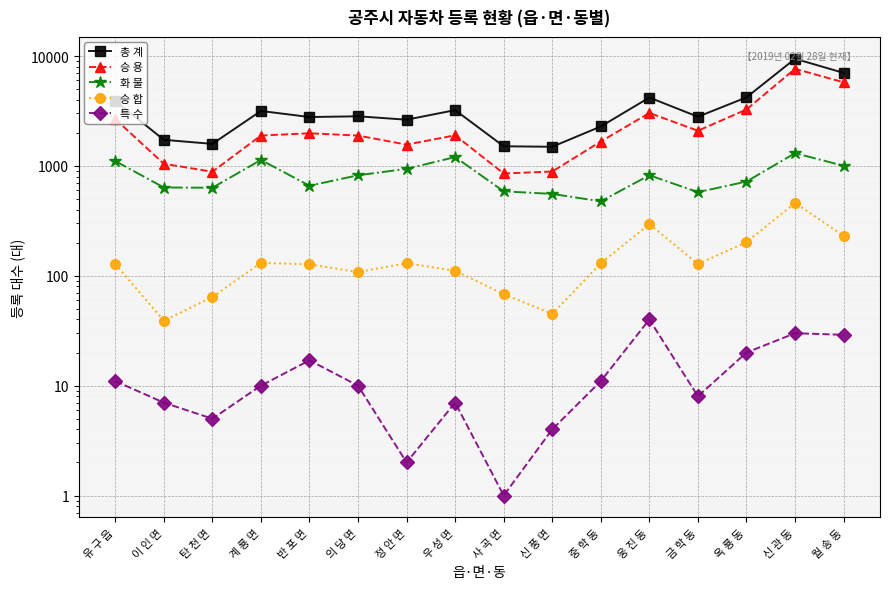

True or false: 승 용 and 총 계 cross at least once.

False